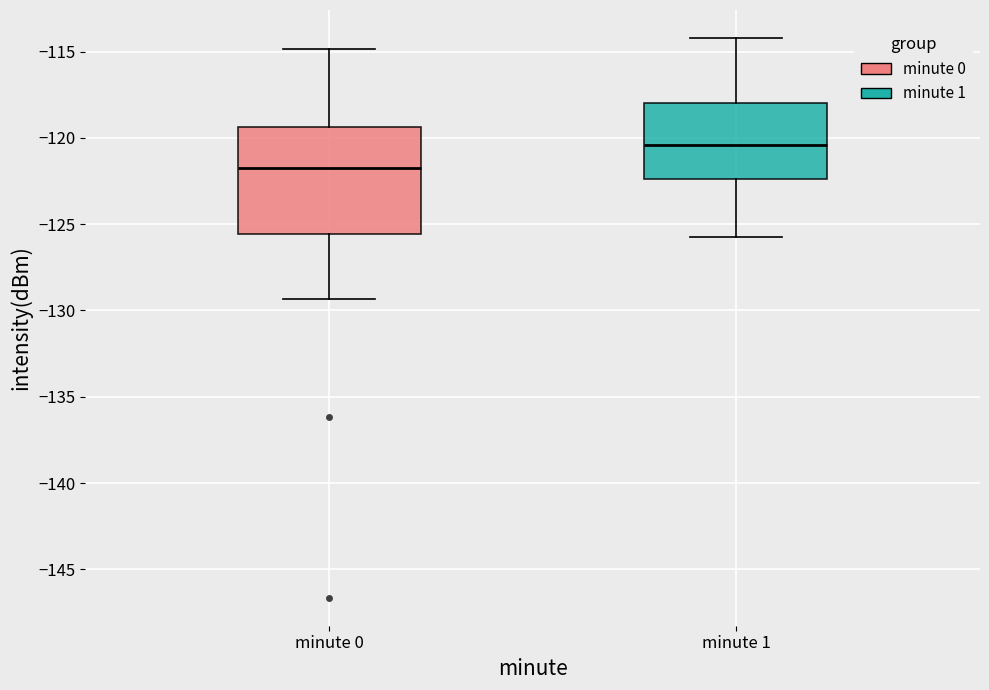

Where does the lower whisker of the box for minute 1 end on the y-axis? The values are not printed on the chart, so give them approximately, as read against the axis.

-126.0